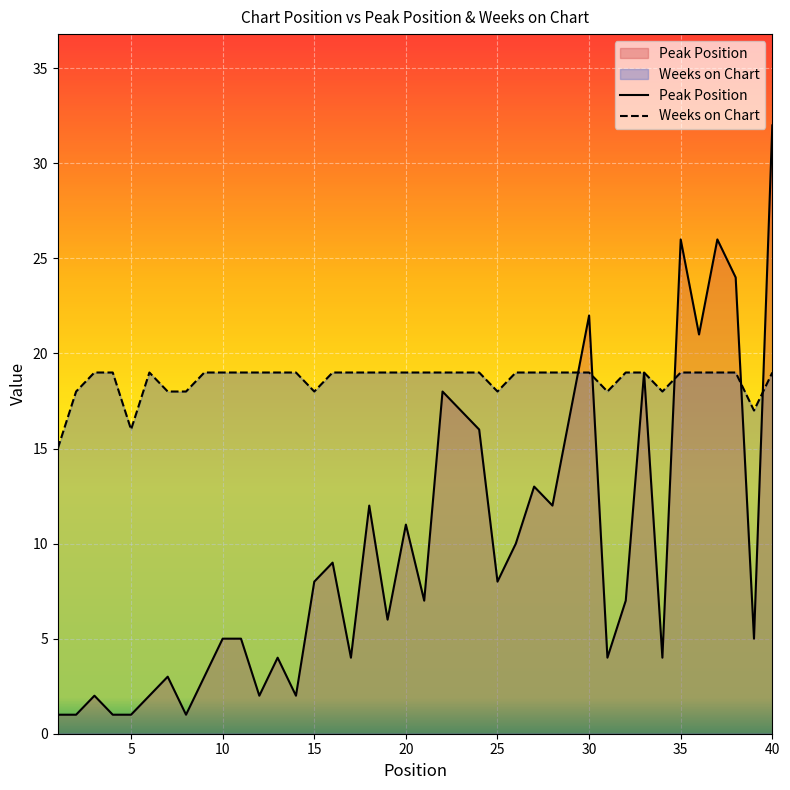

The Peak Position series shows 16 at 26. True or false?

False